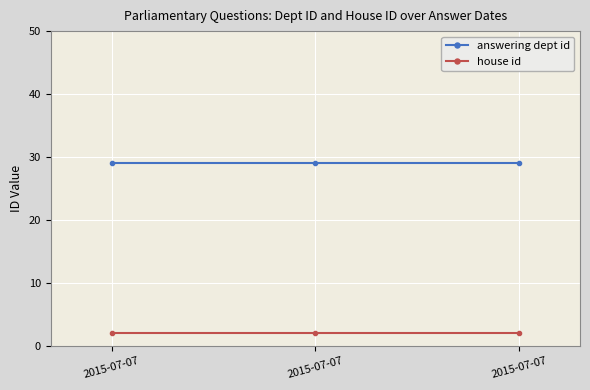

Which has a higher value, 2015-07-07 or 2015-07-07?

2015-07-07